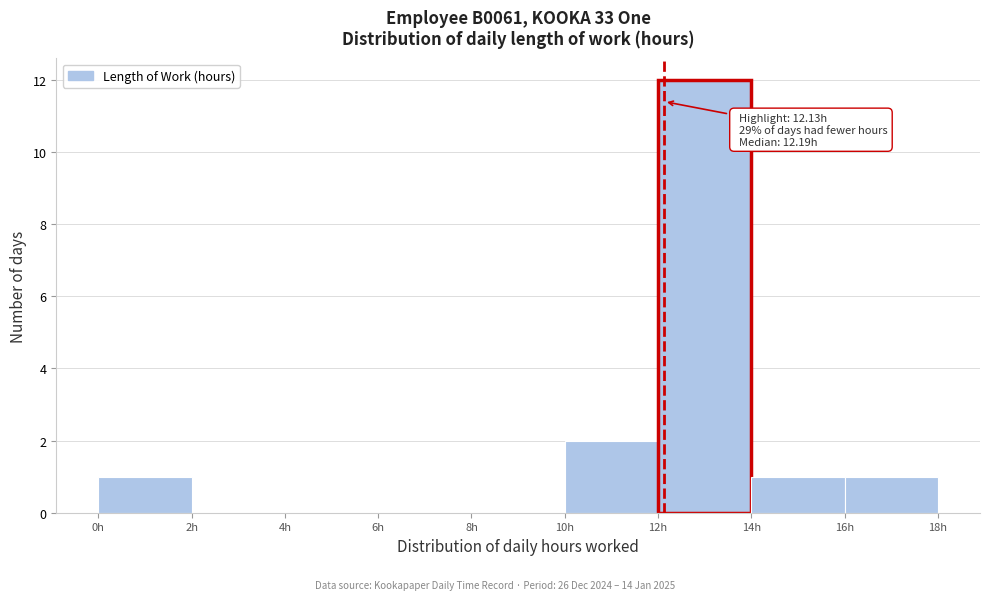

Which range on the x-axis has the tallest bar?

12 to 14